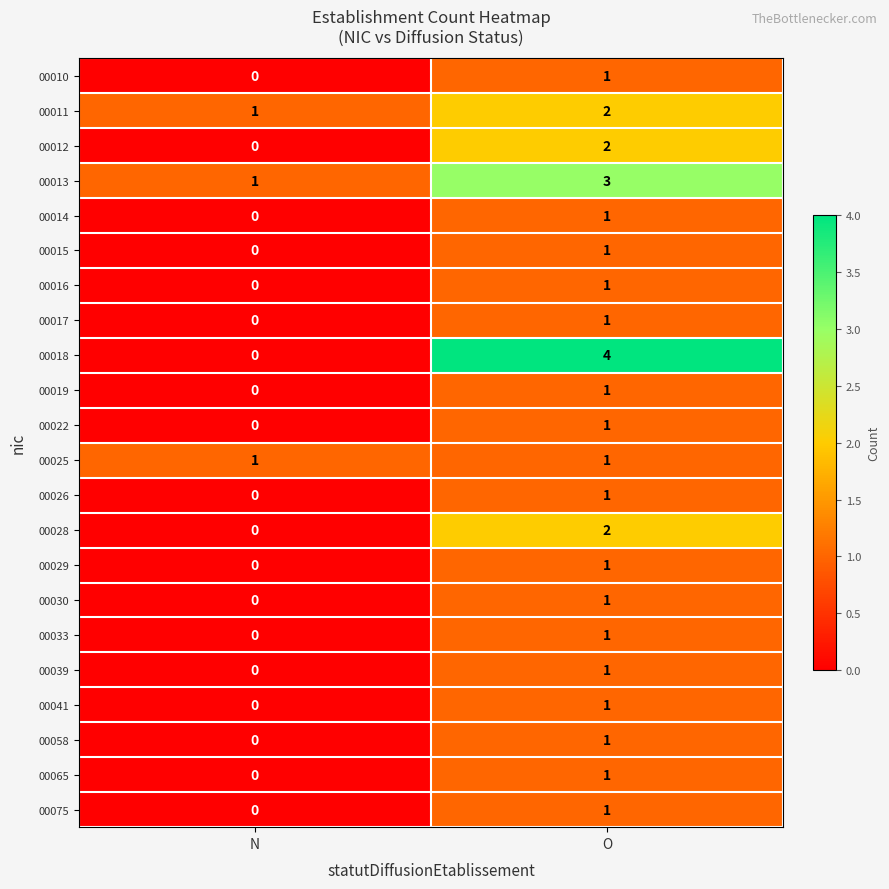

The 00058 series shows 1 at O. True or false?

True